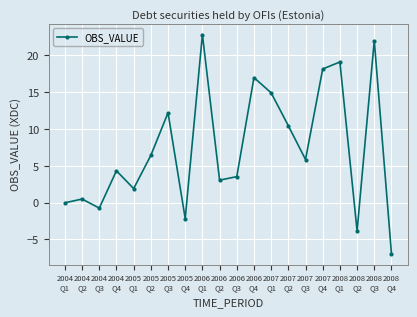

What is the label of the 20th point from the left?

2008
Q4